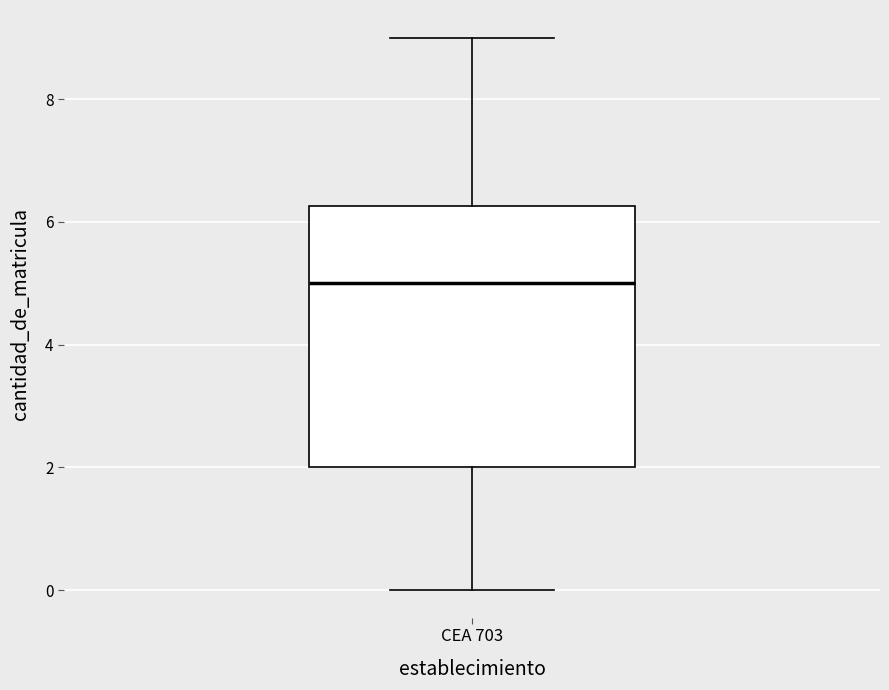

Where is the lower edge of the box for CEA 703 on the y-axis? The values are not printed on the chart, so give them approximately, as read against the axis.

2.0